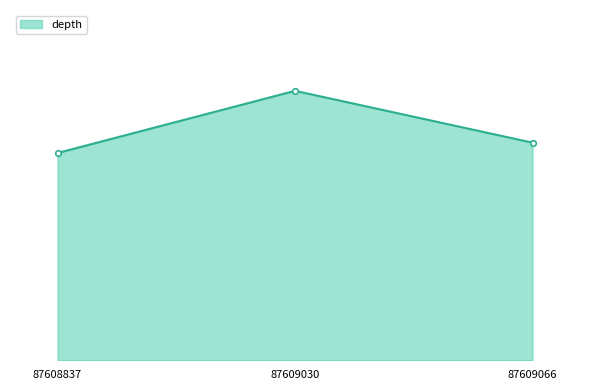

Is this an area chart (filled region under the line)?

Yes